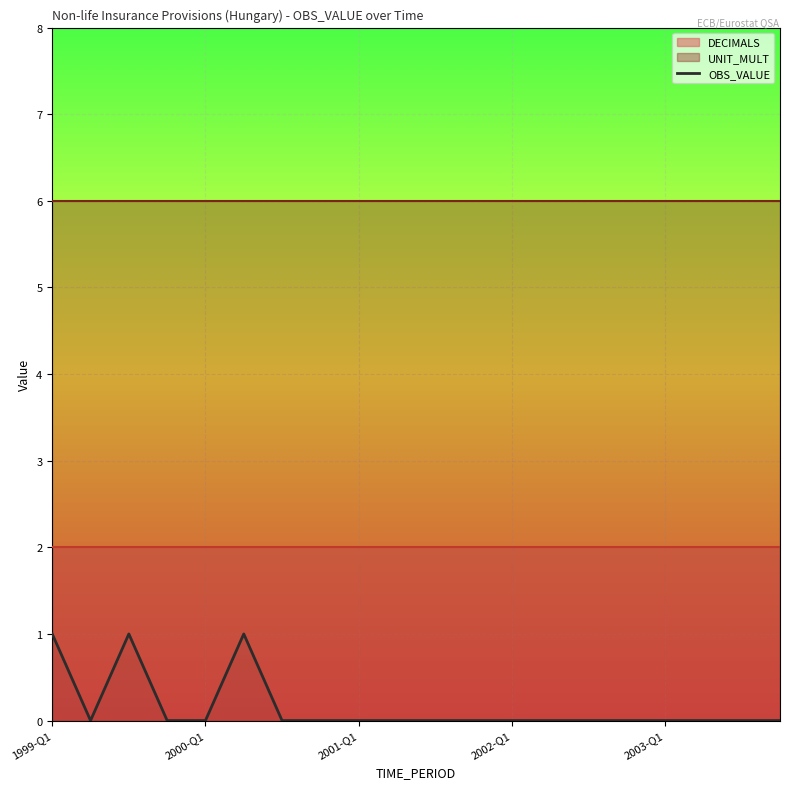

How many lines are shown in the chart?

1